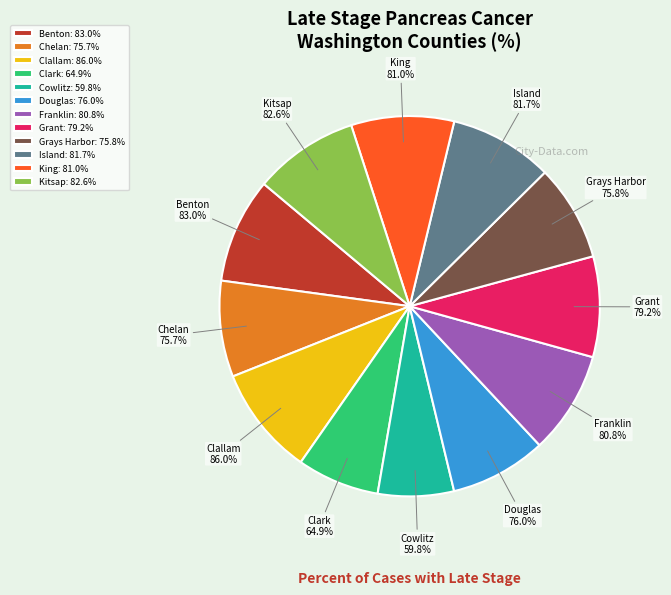

How many slices are in this pie chart?

12